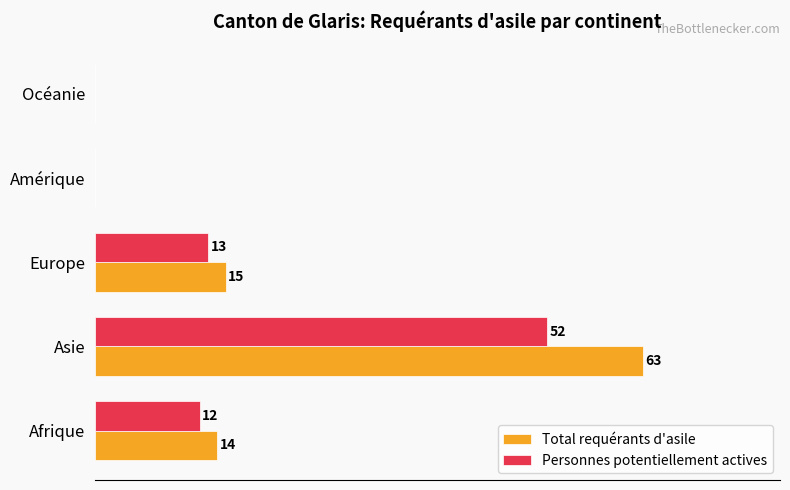

Which series changed the most between Asie and Europe?

Total requérants d'asile